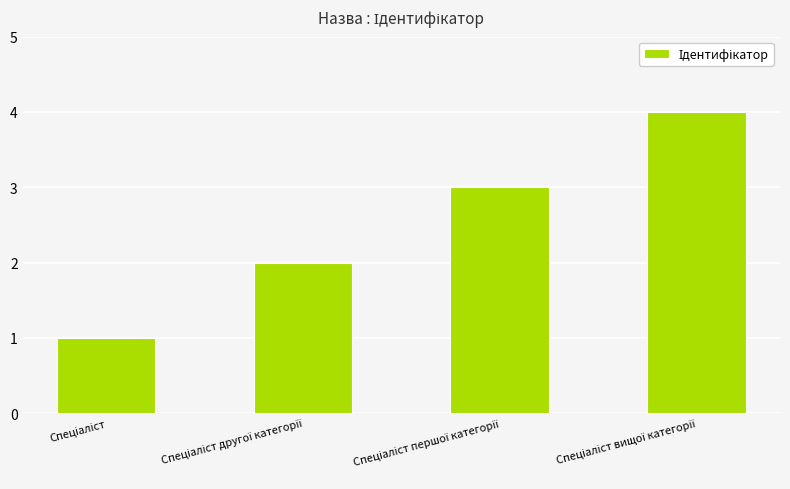

What is the sum of all values?

10